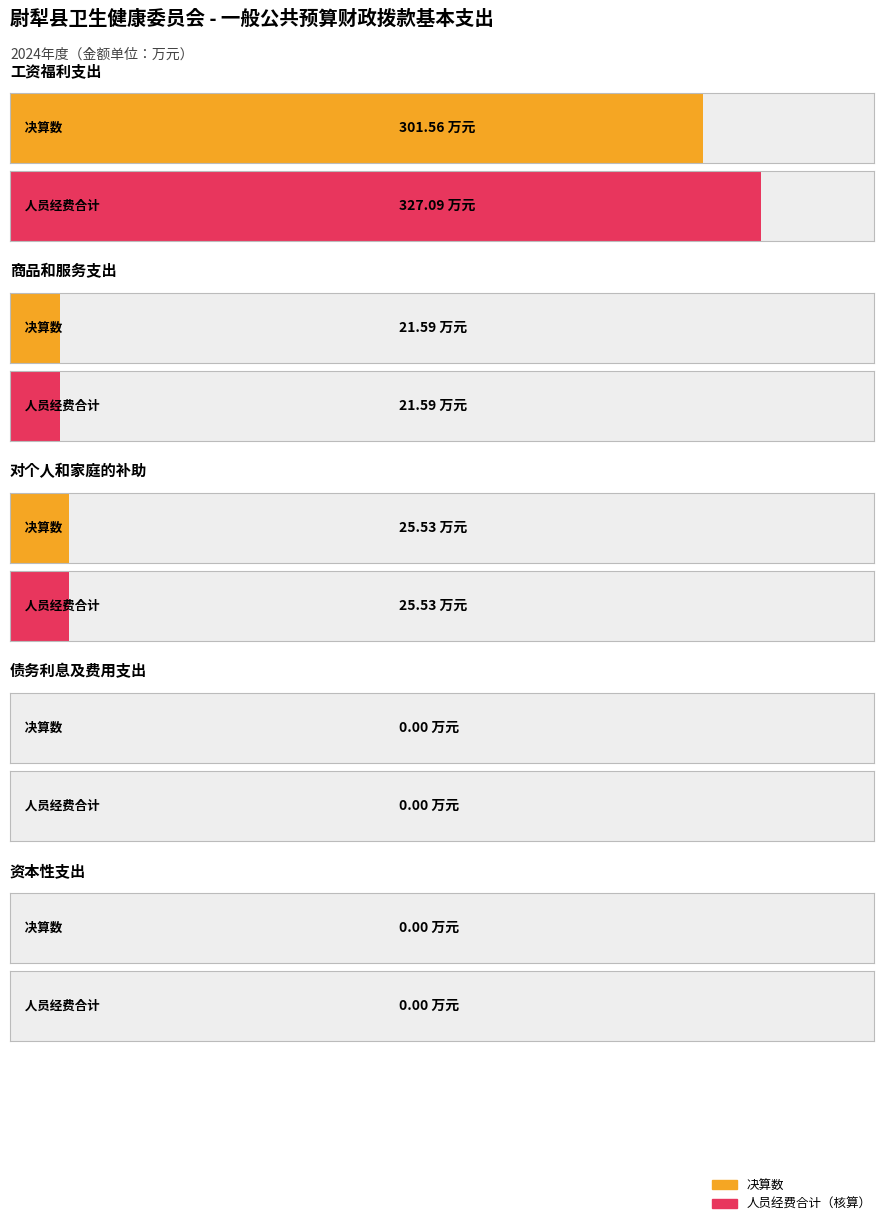

Which label corresponds to the largest value in the chart?

工资福利支出